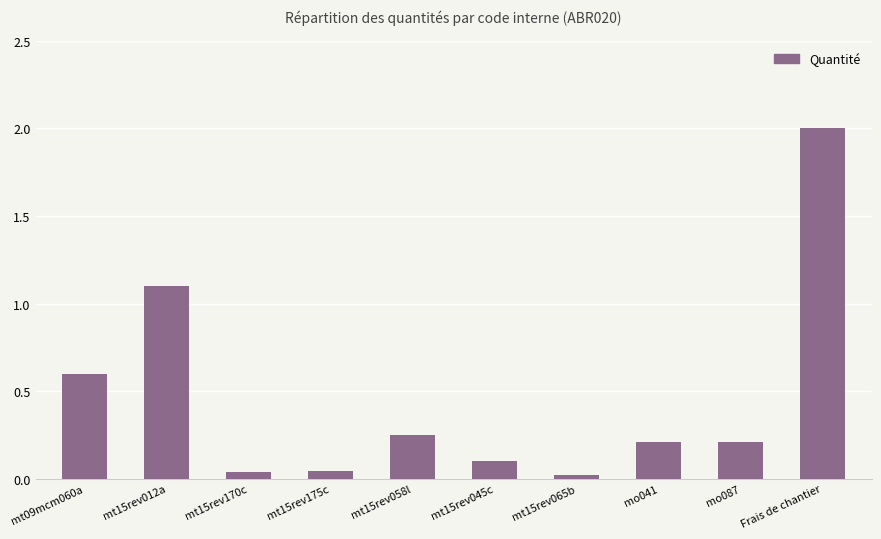

Where is the data nearest to the value 1?

mt15rev012a